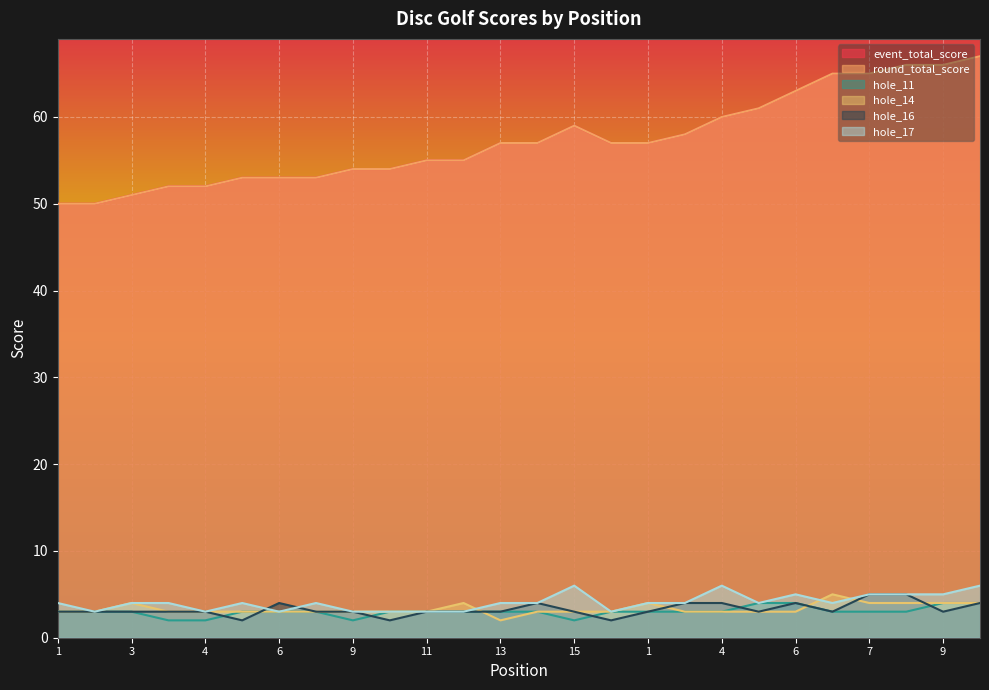

In event_total_score, how many points are higher than both neighbors (excluding endpoints)?

1